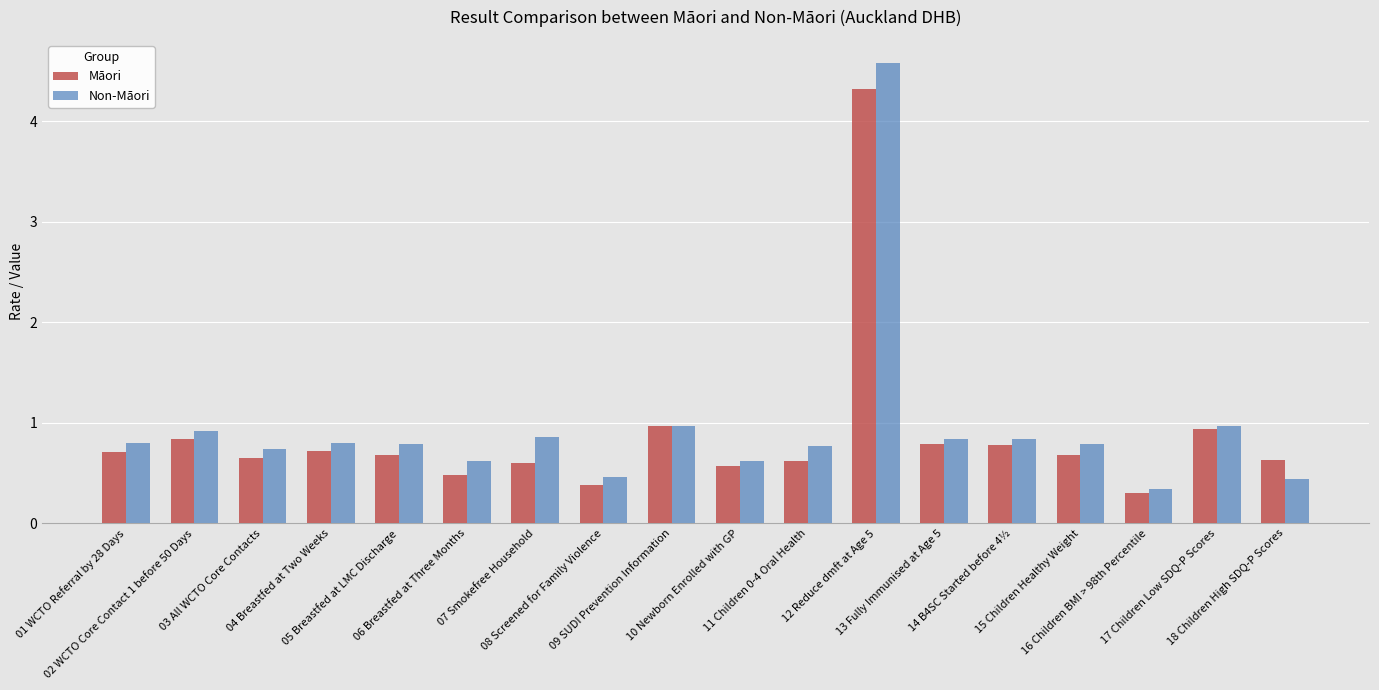

What is the difference between the second highest and second lowest values in the Non-Māori series?

0.5